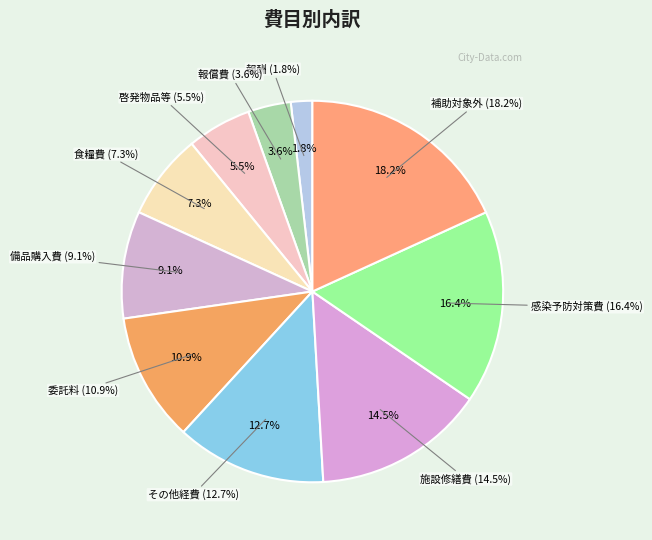

How many segments does this pie chart have?

10